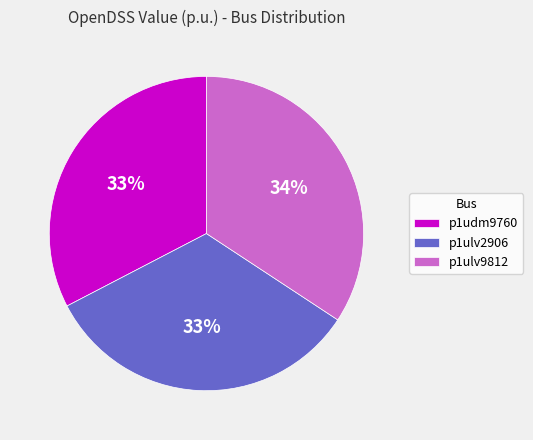

What is the ratio of the value at p1ulv2906 to the value at p1udm9760?

1.0